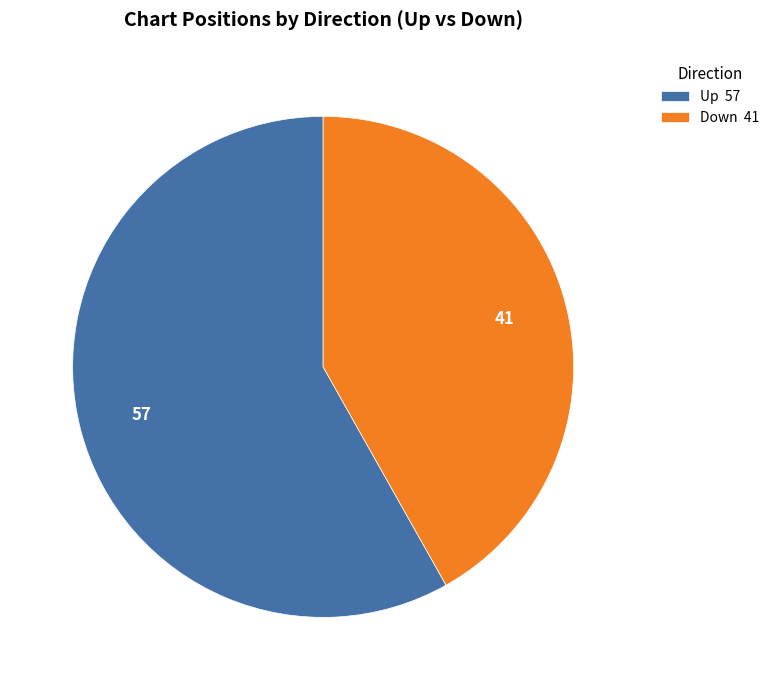

Combined, do Down 41 and Up 57 account for over 50%?

Yes